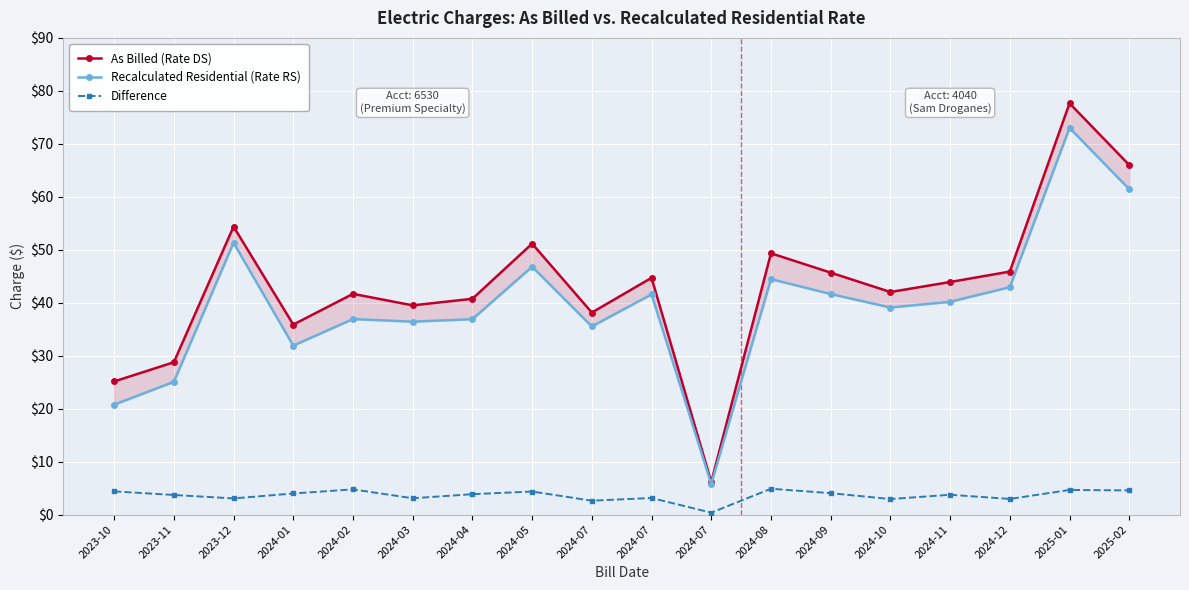

True or false: Recalculated Residential (Rate RS) has a value of 55.4 at 2024-07.

False